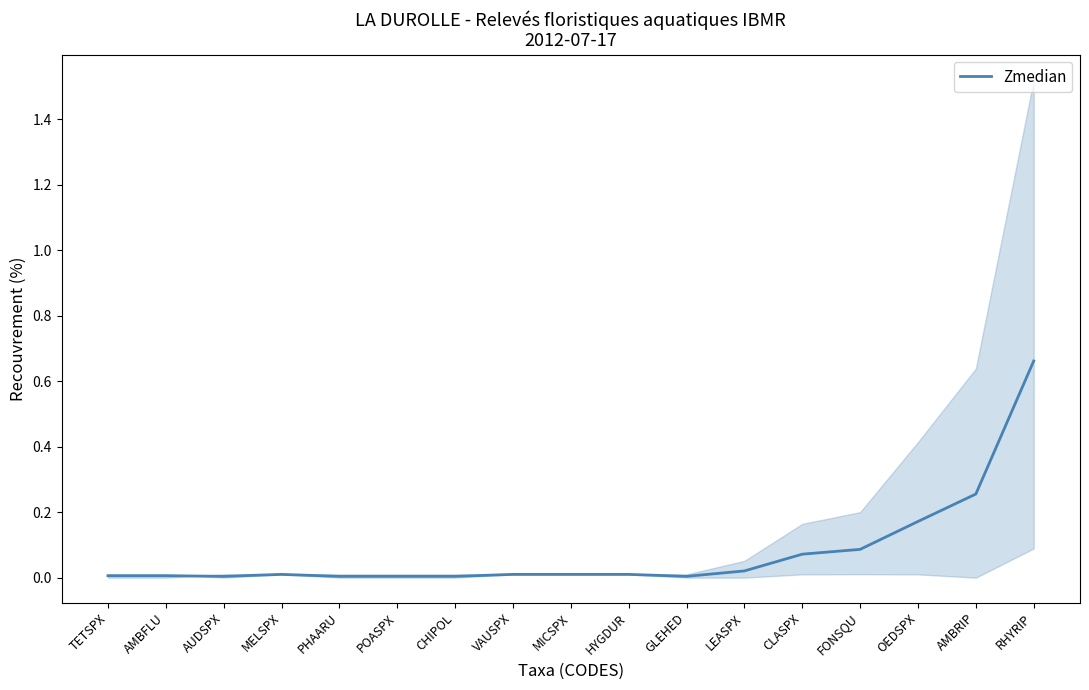

Rank the categories by value from lowest to highest.

AUDSPX, PHAARU, POASPX, CHIPOL, GLEHED, TETSPX, AMBFLU, MELSPX, VAUSPX, MICSPX, HYGDUR, LEASPX, CLASPX, FONSQU, OEDSPX, AMBRIP, RHYRIP